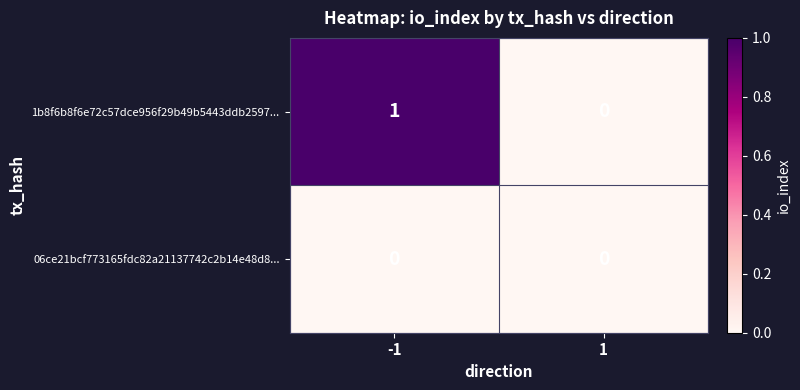

Reading right to left, list all the values displayed in this chart.

1b8f6b8f6e72c57dce956f29b49b5443ddb2597...: 0	1
06ce21bcf773165fdc82a21137742c2b14e48d8...: 0	0